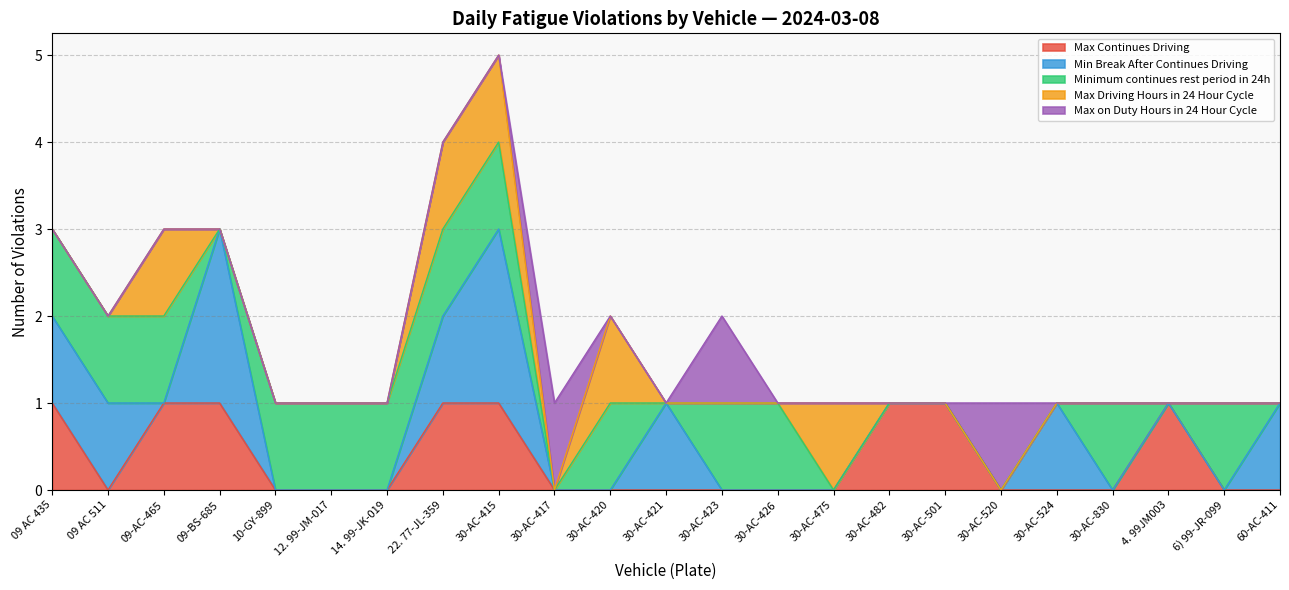

Count the number of data series in this chart.

5